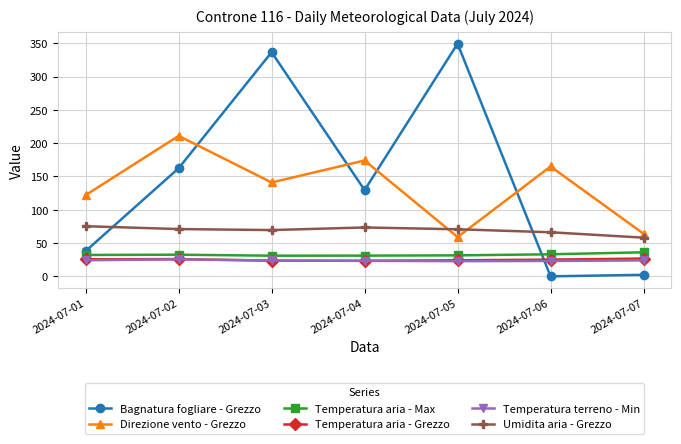

At which category is the sum across all series the highest?

2024-07-03